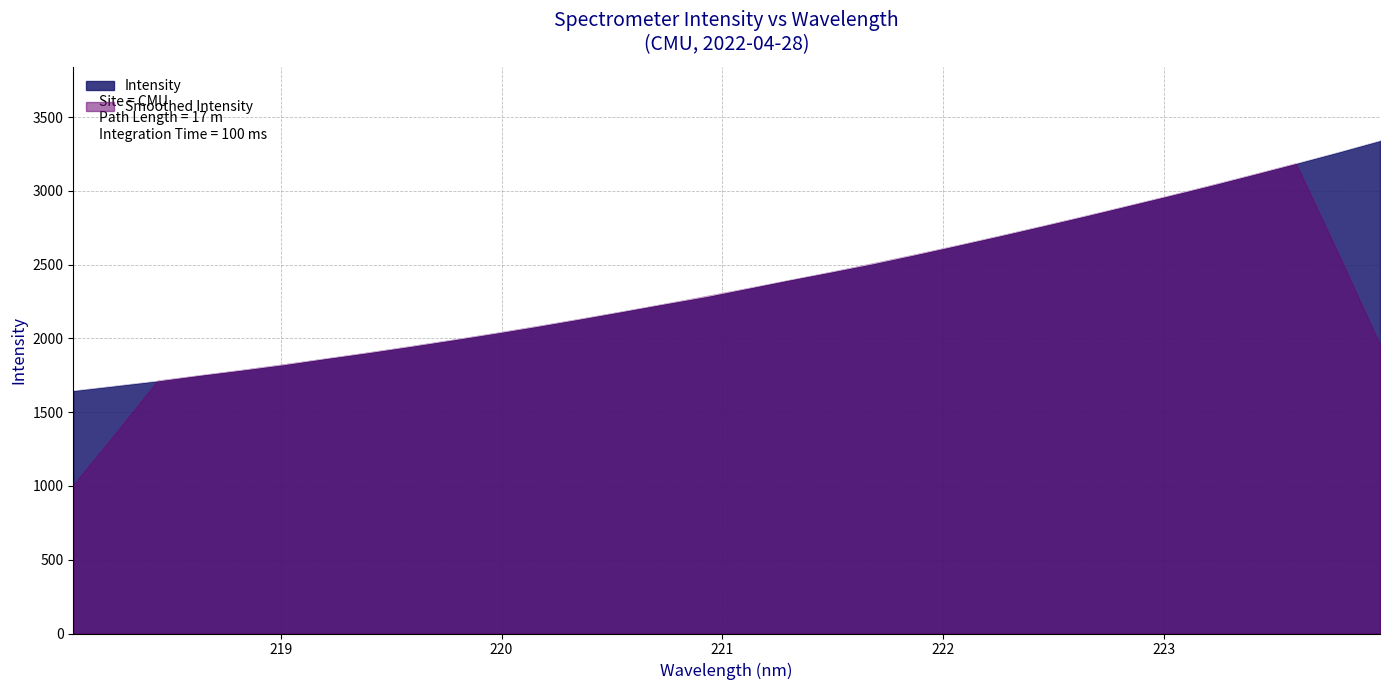

Does the chart have visible grid lines?

Yes